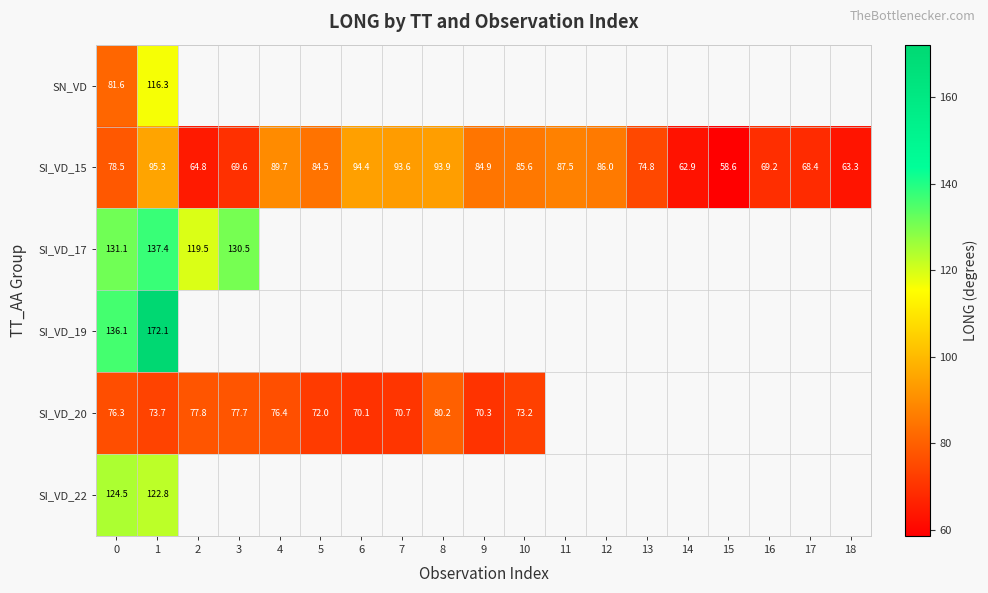

Between 6 and 4, which is larger?

4